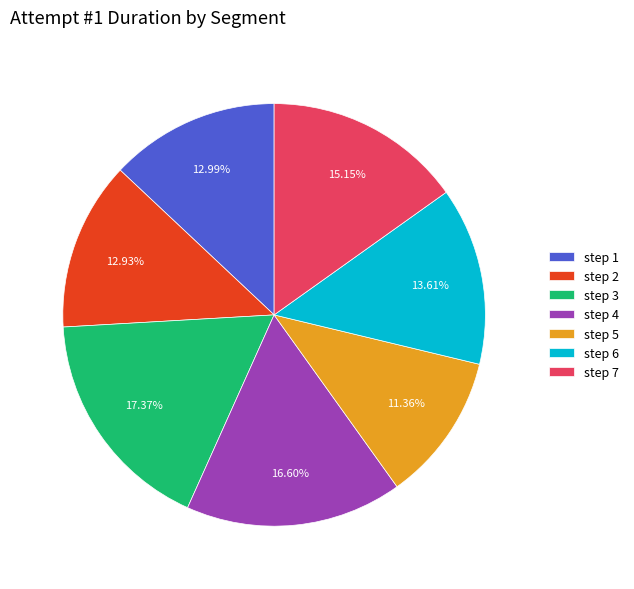

How many slices are in this pie chart?

7